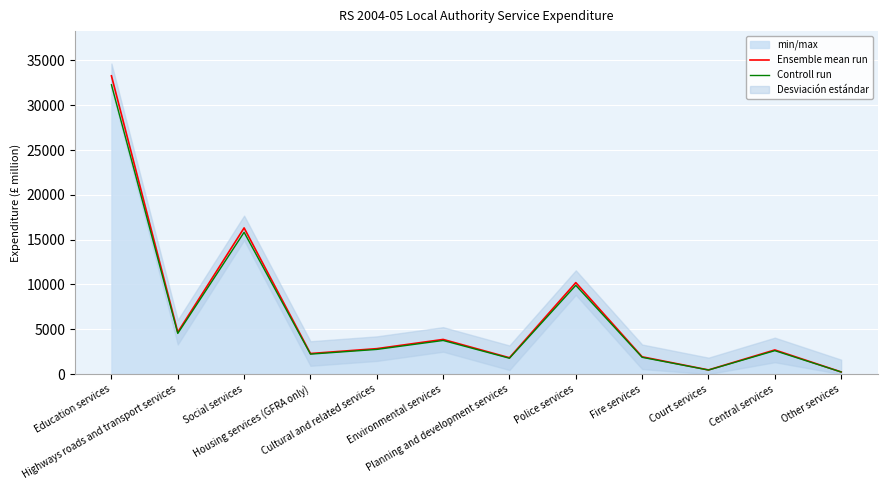

What is the greatest value displayed?

33281.2